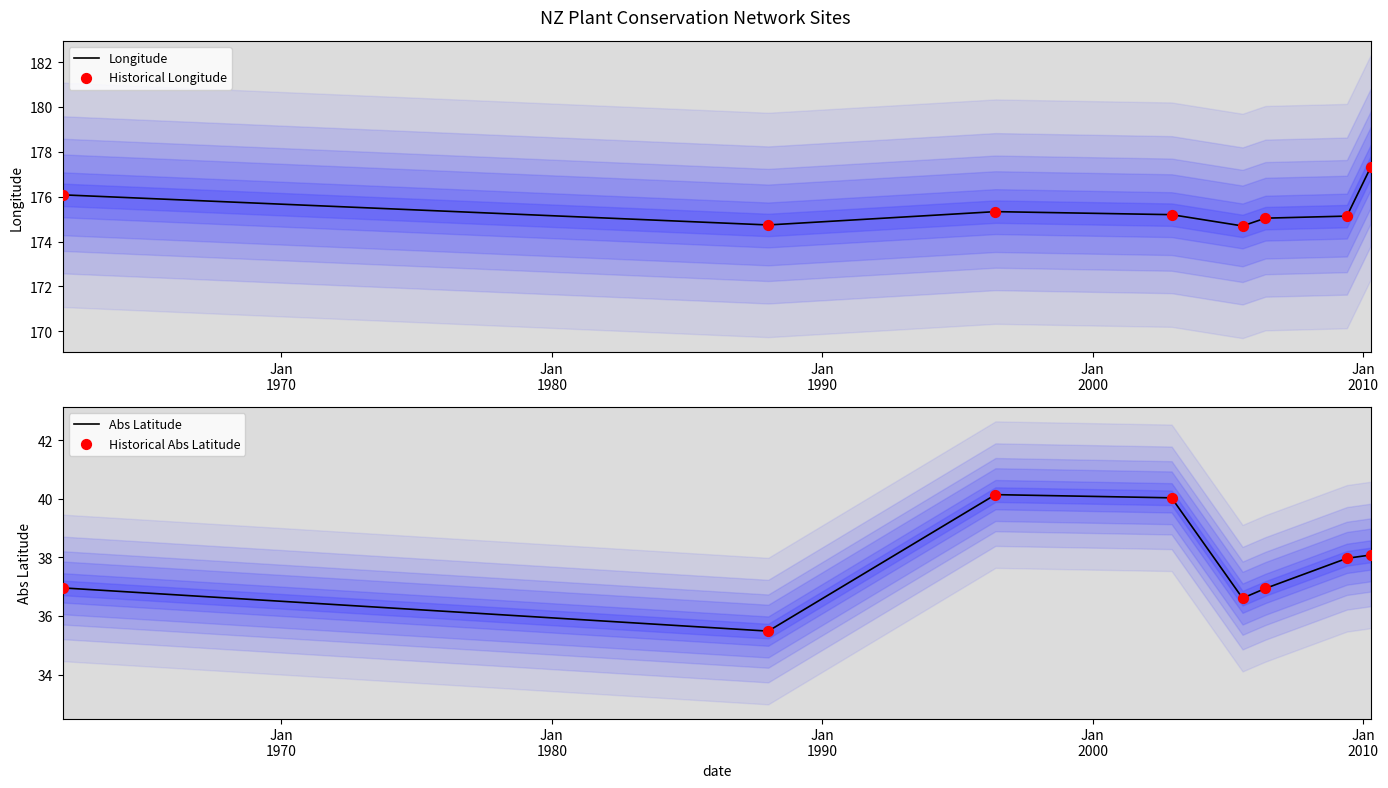

Which series has the largest total across all categories?

Longitude